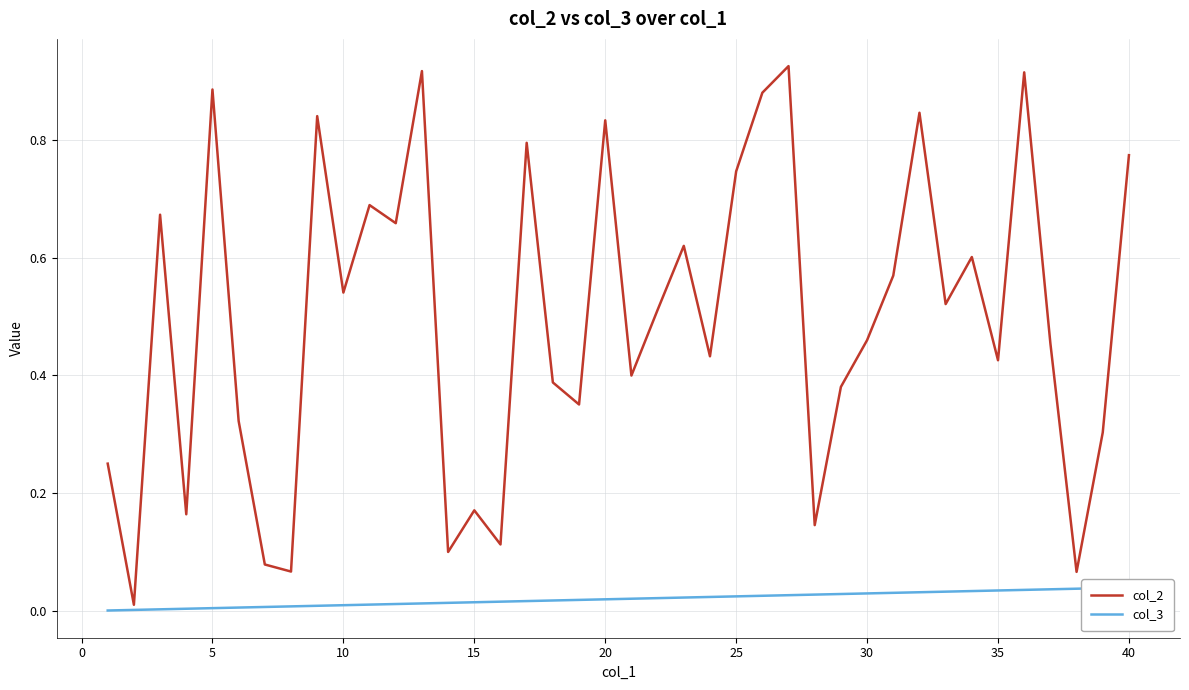

Which series changed the most between 5 and 10?

col_2